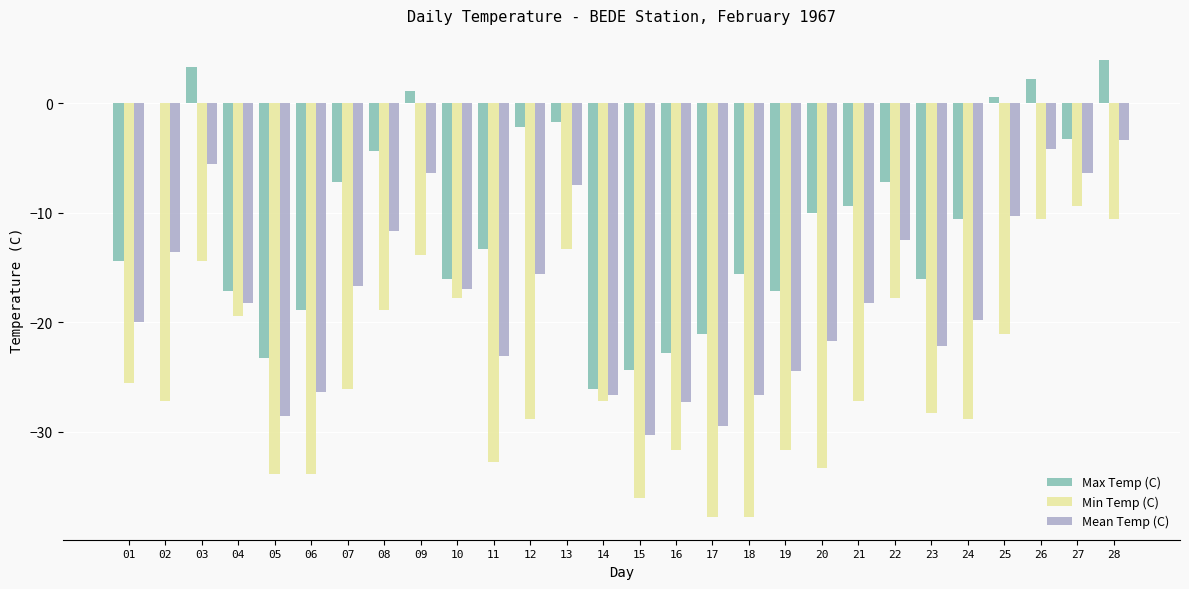

Which series has the largest range (max minus min)?

Max Temp (C)